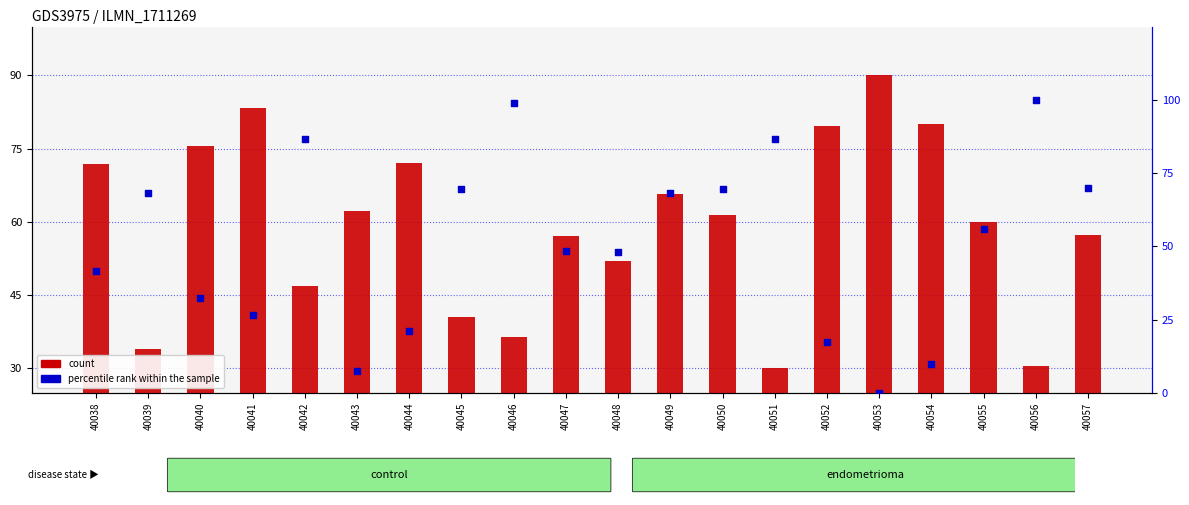

Which series contains the lowest Y value?

percentile rank within the sample